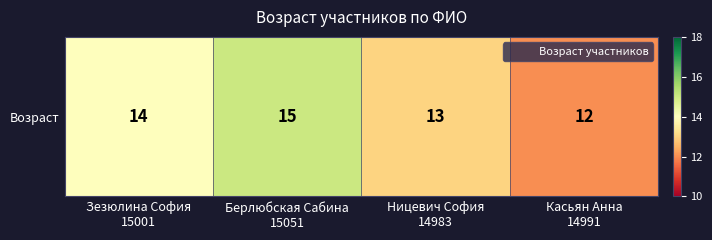

Where is the data nearest to the value 13?

Ницевич София
14983